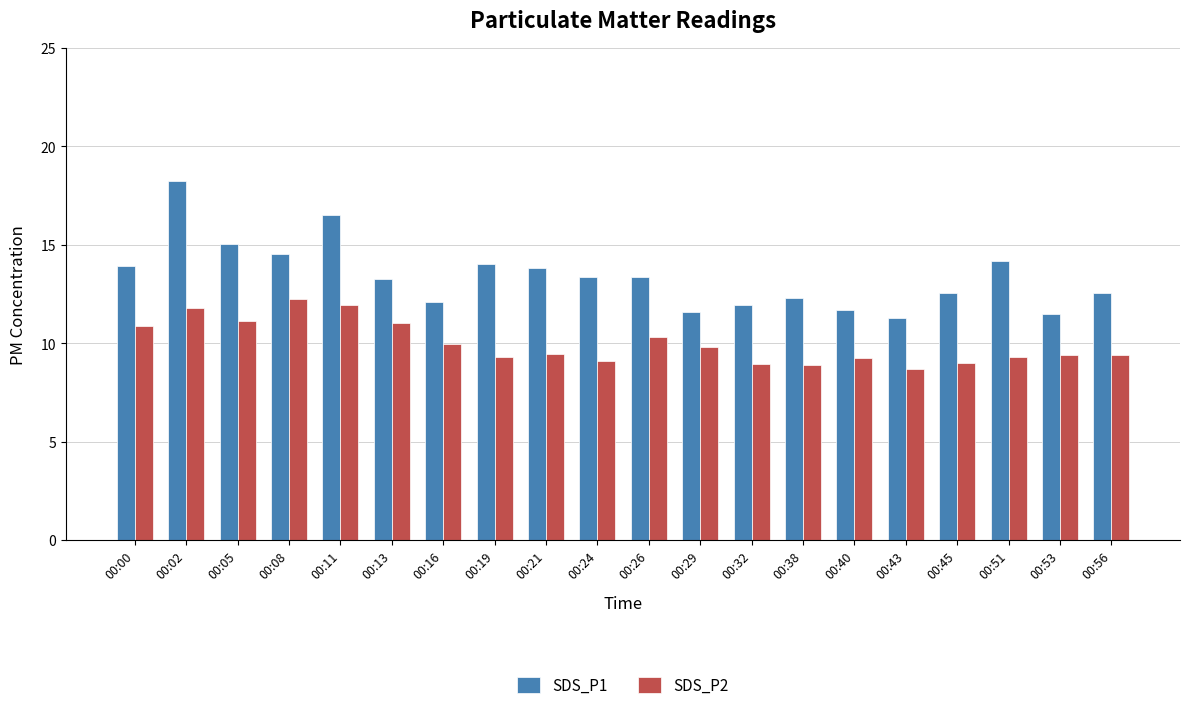

Which series changed the most between 00:08 and 00:40?

SDS_P2